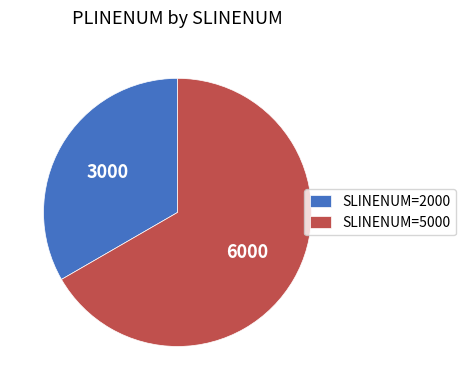

Which category has the smallest portion of the pie?

SLINENUM=2000